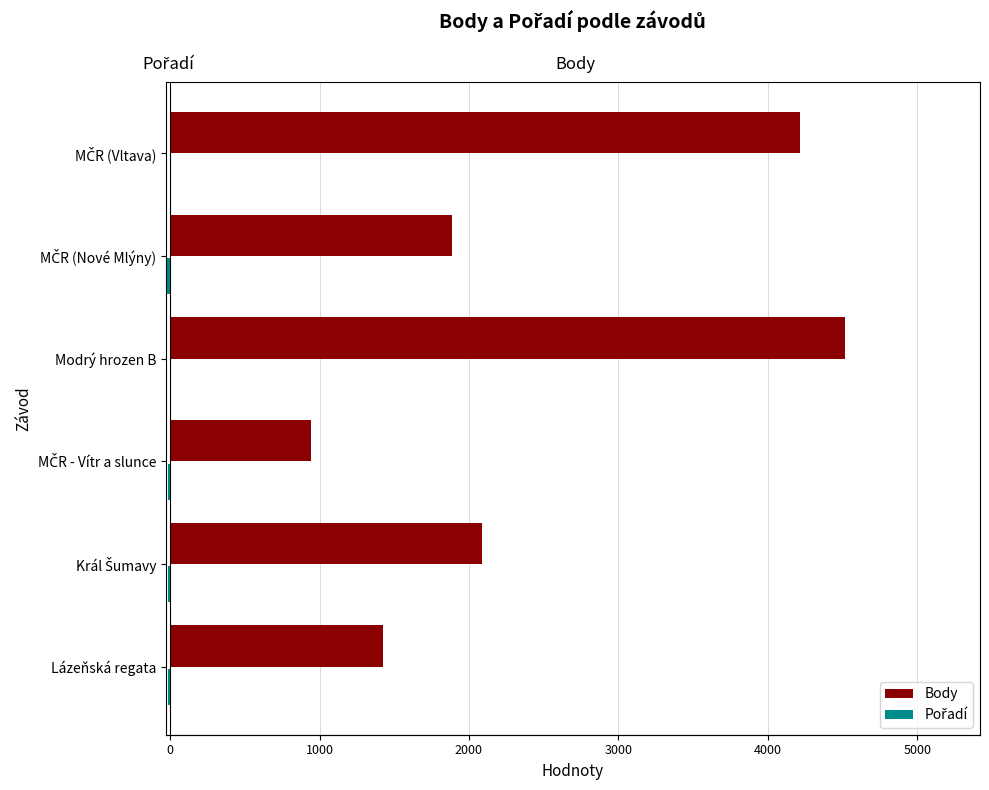

Is it true that Body equals 7619 at Modrý hrozen B?

False